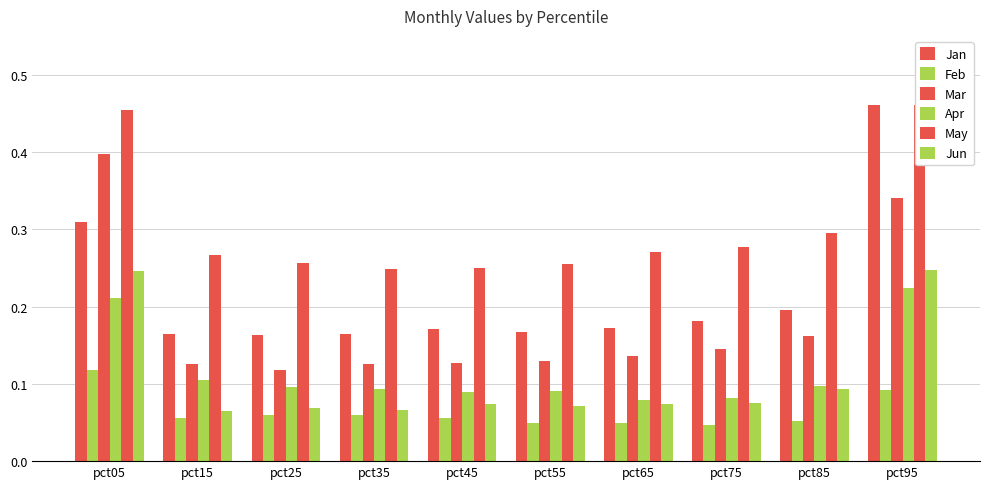

The value of Jan at pct15 is 0.2. True or false?

True